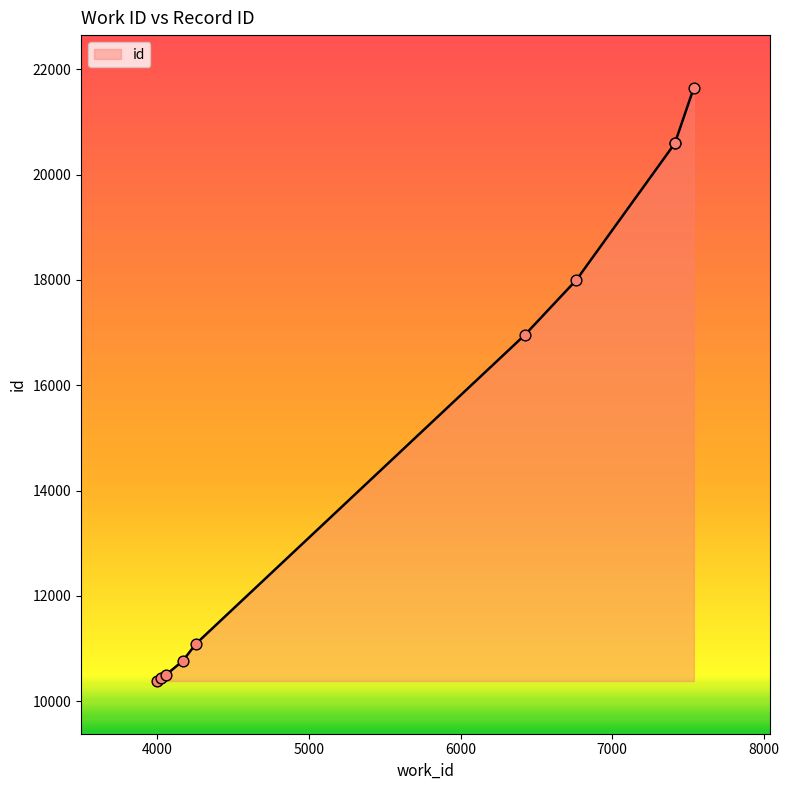

Between 4027 and 7413, which is larger?

7413